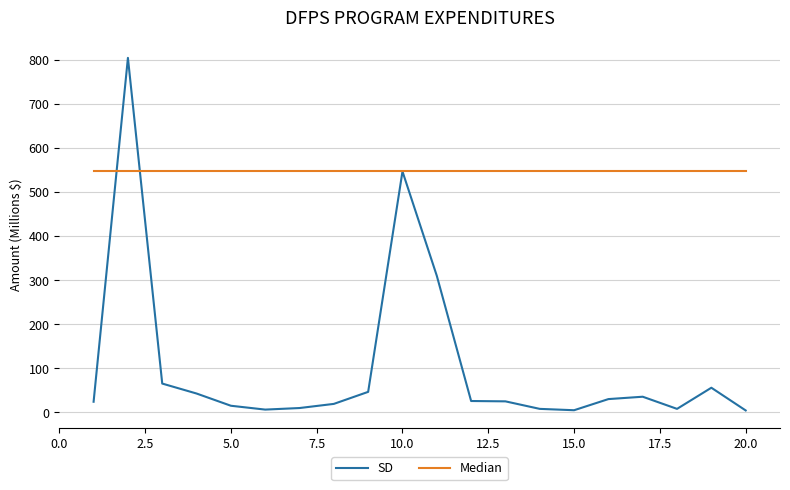

Rank the series by their maximum value, from highest to lowest.

SD, Median